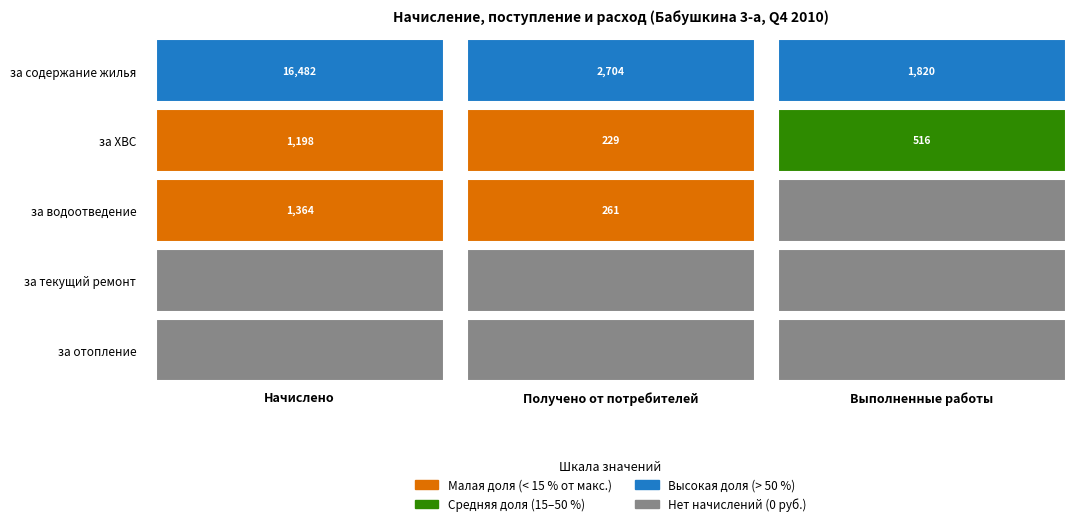

Which series has the widest spread of values?

за содержание жилья